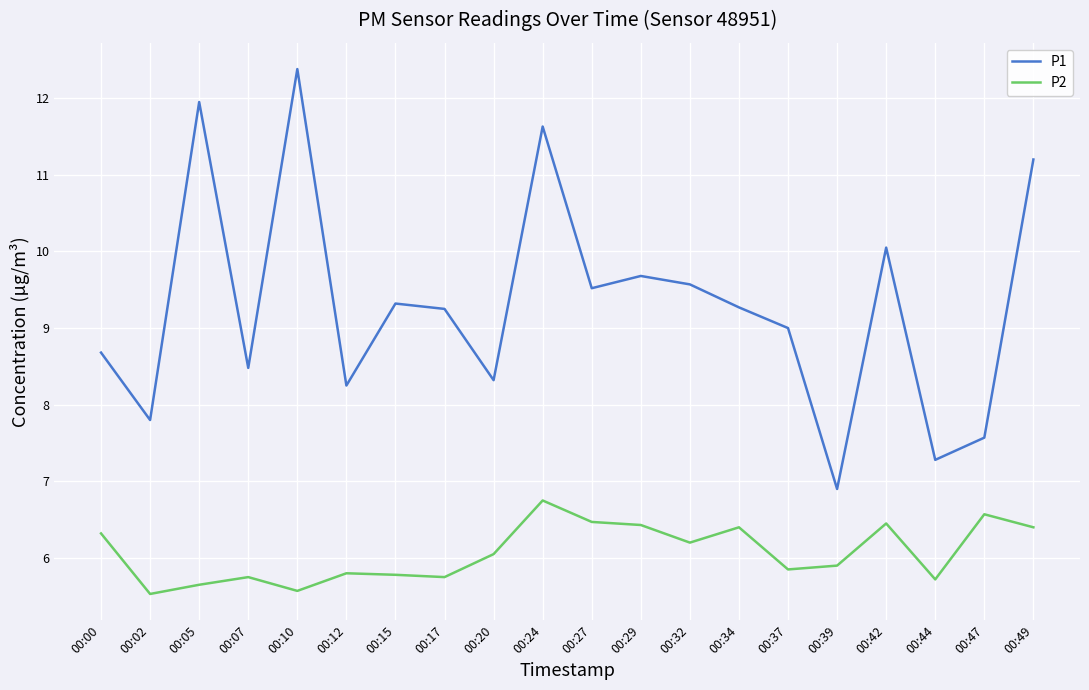

The value of P1 at 00:37 is 9.0. True or false?

True